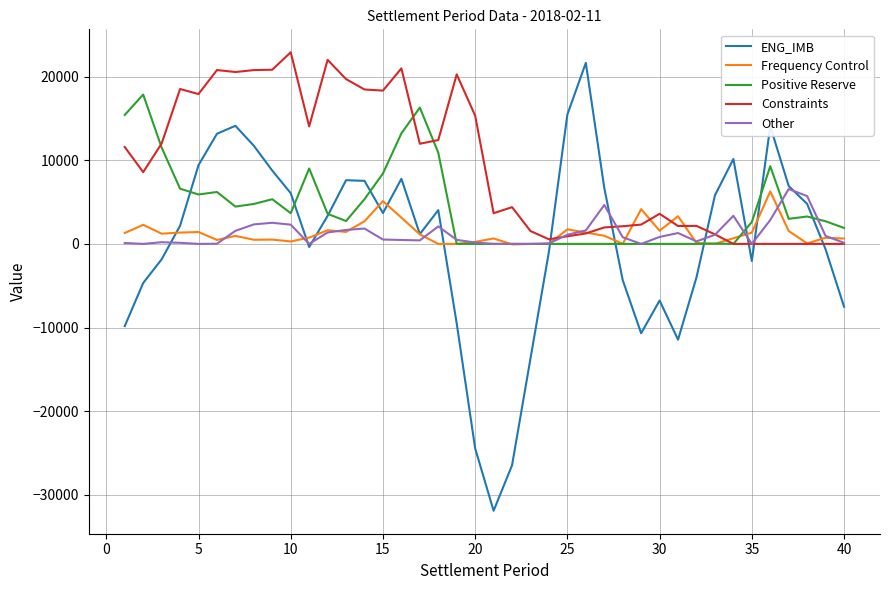

What is the maximum value shown in the chart?

22915.1